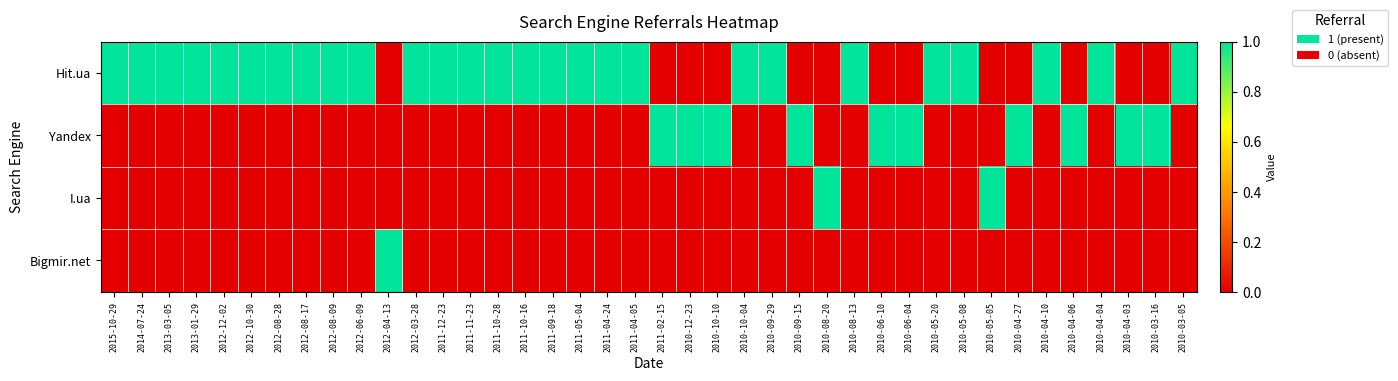

Count the number of data series in this chart.

4